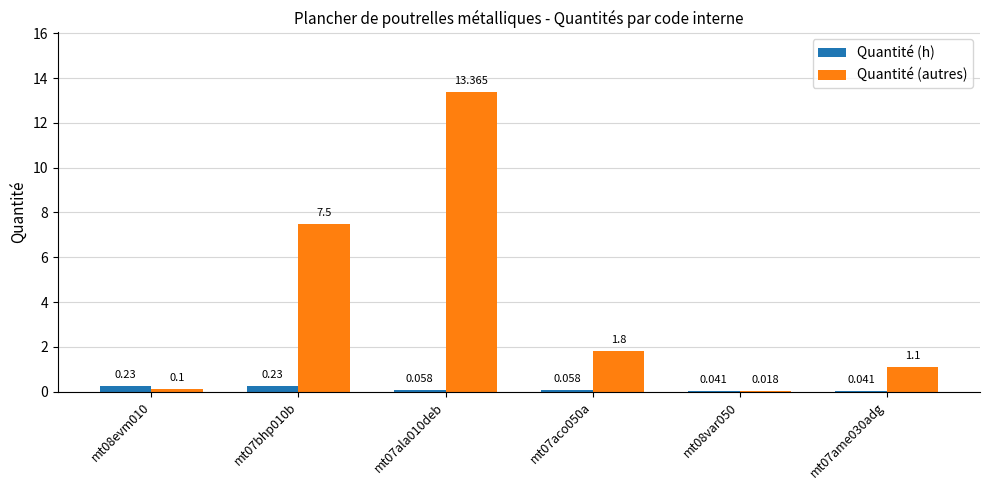

Between mt07aco050a and mt07ame030adg, which series saw the biggest shift?

Quantité (autres)